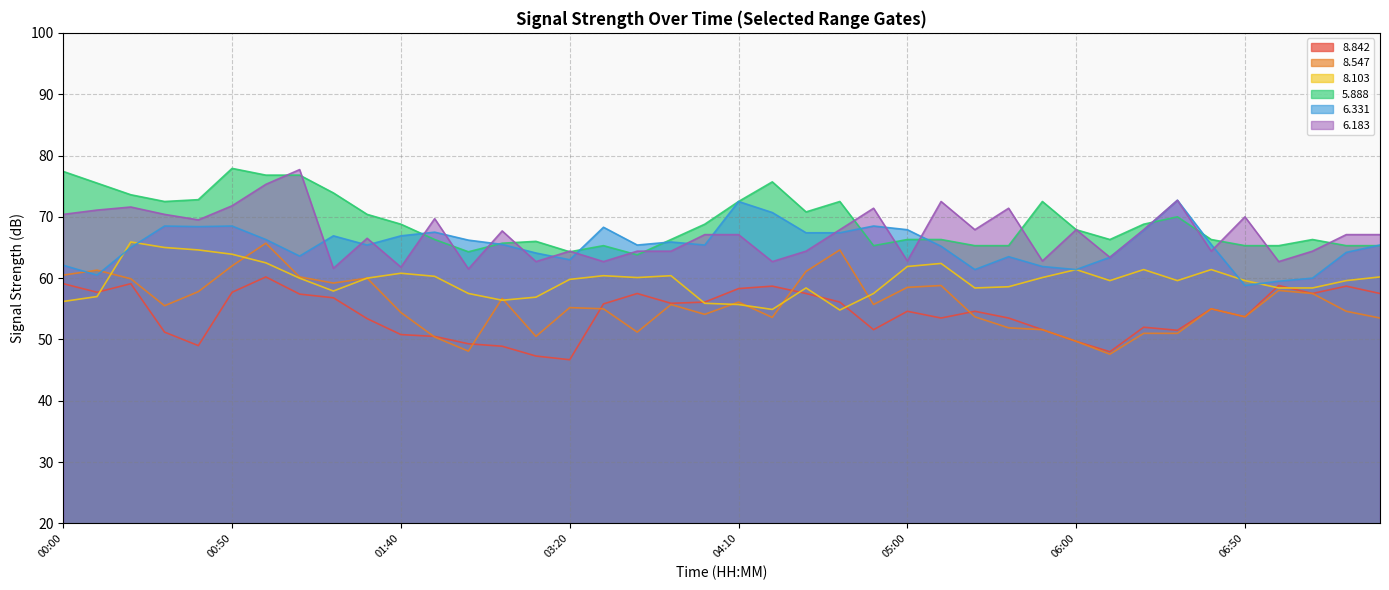

True or false:   8.103 has a value of 60.0 at 01:30.

True